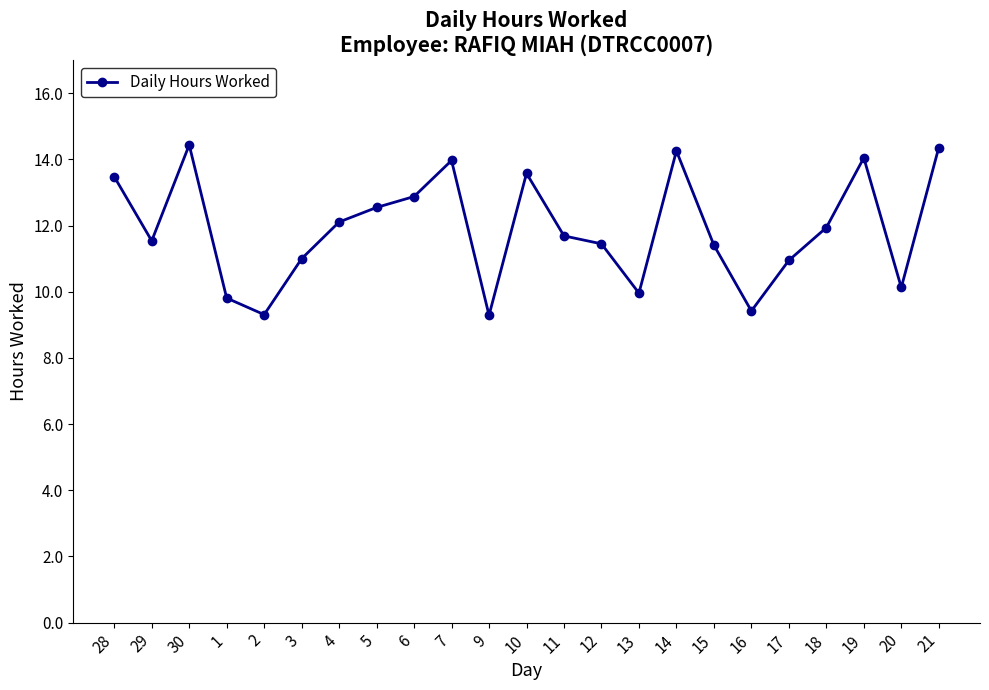

True or false: the data shows 9.3 at 9.

True